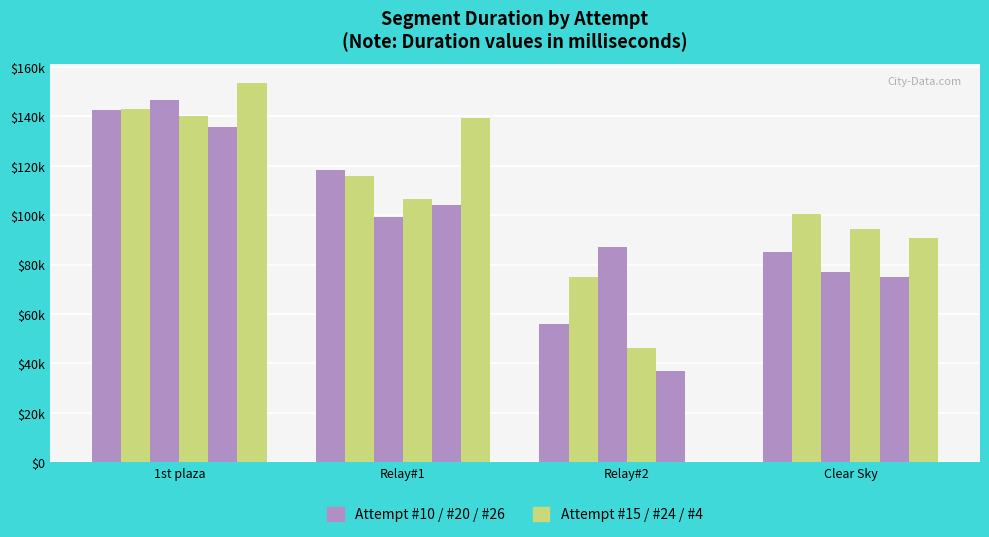

Are the bars grouped side by side (vs. stacked)?

Yes